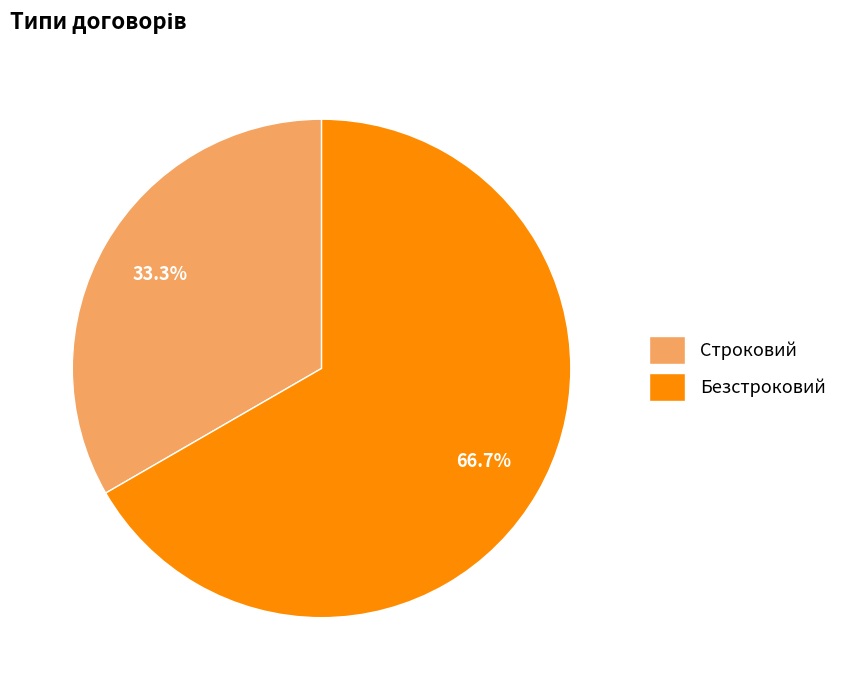

What is the total percentage of Строковий and Безстроковий?

100.0%